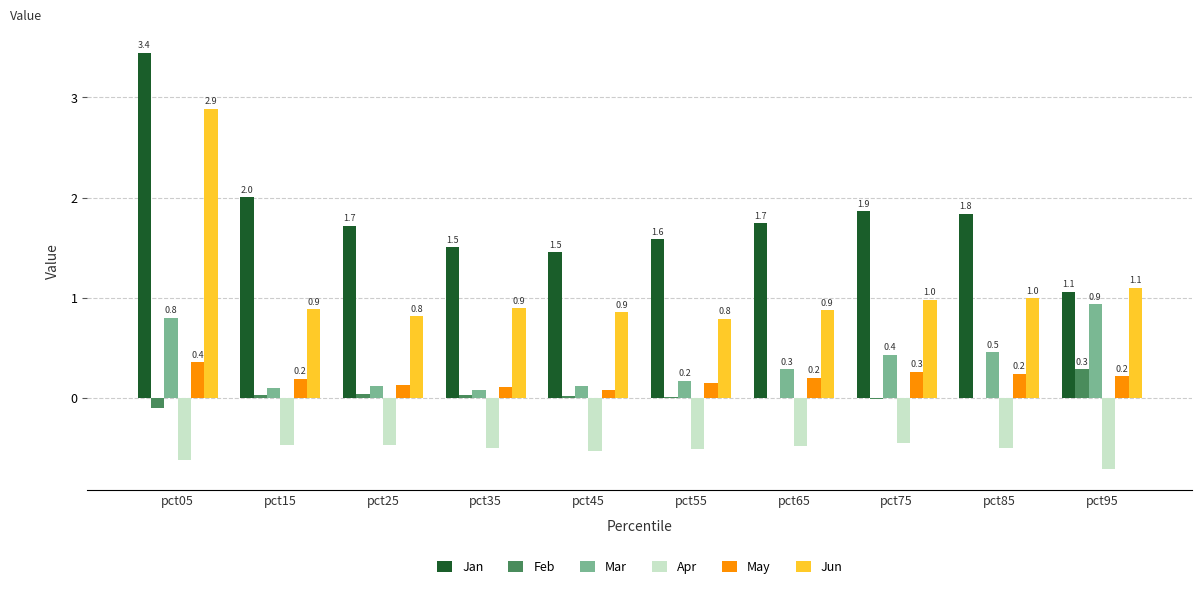

The Jan series shows 1.5 at pct45. True or false?

True